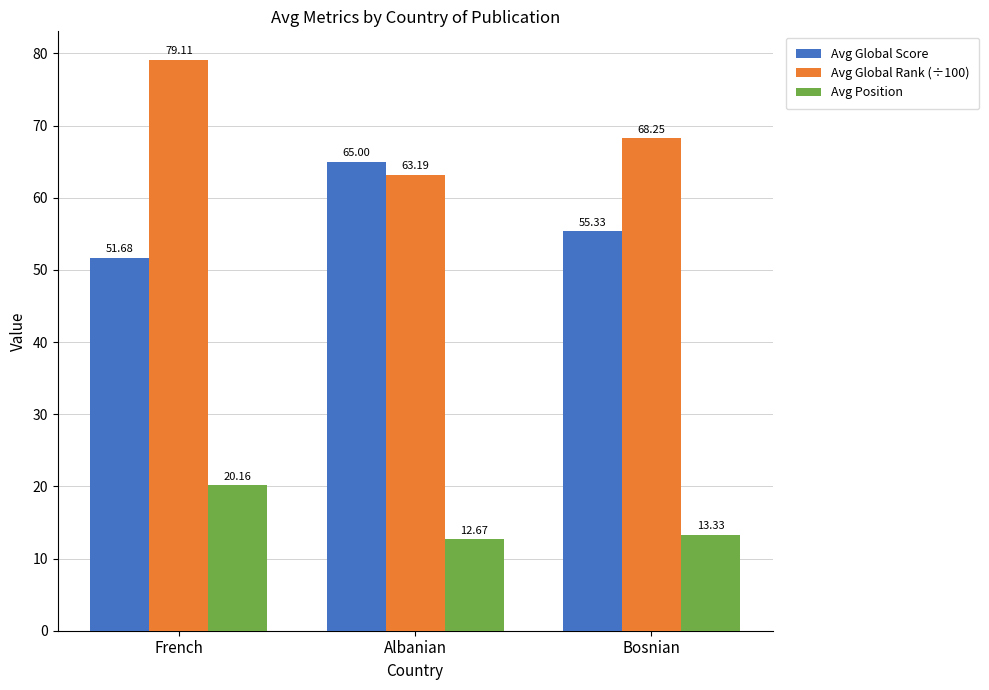

Between Albanian and Bosnian, which series saw the biggest shift?

Avg Global Score